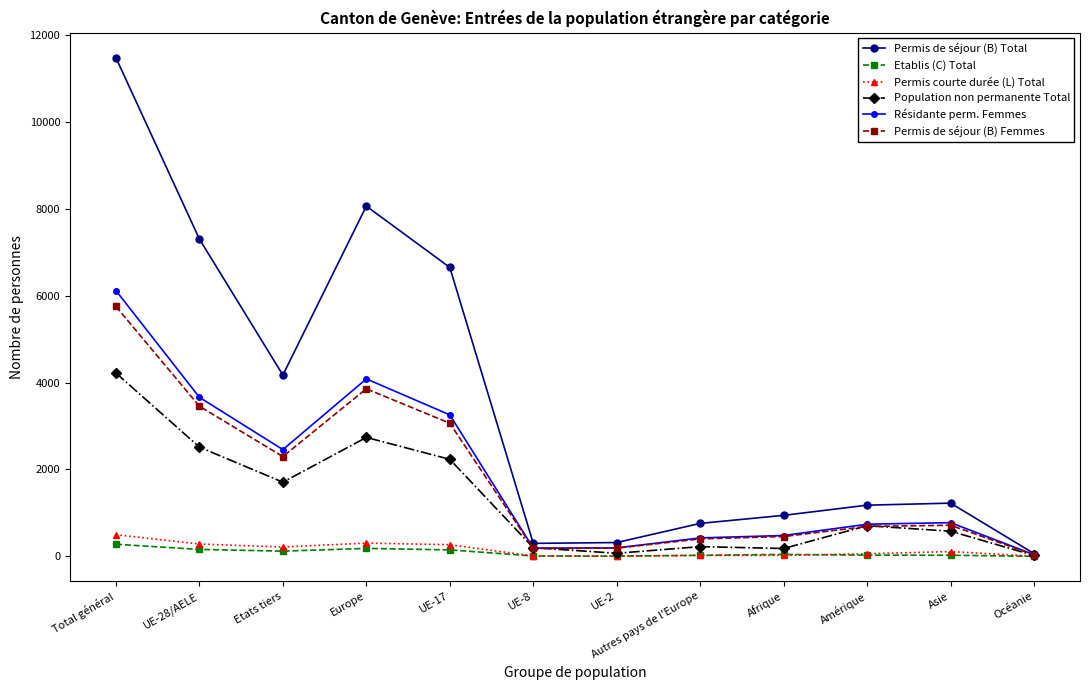

What is the difference between the maximum and second lowest values in the Permis de séjour (B) Femmes series?

5569